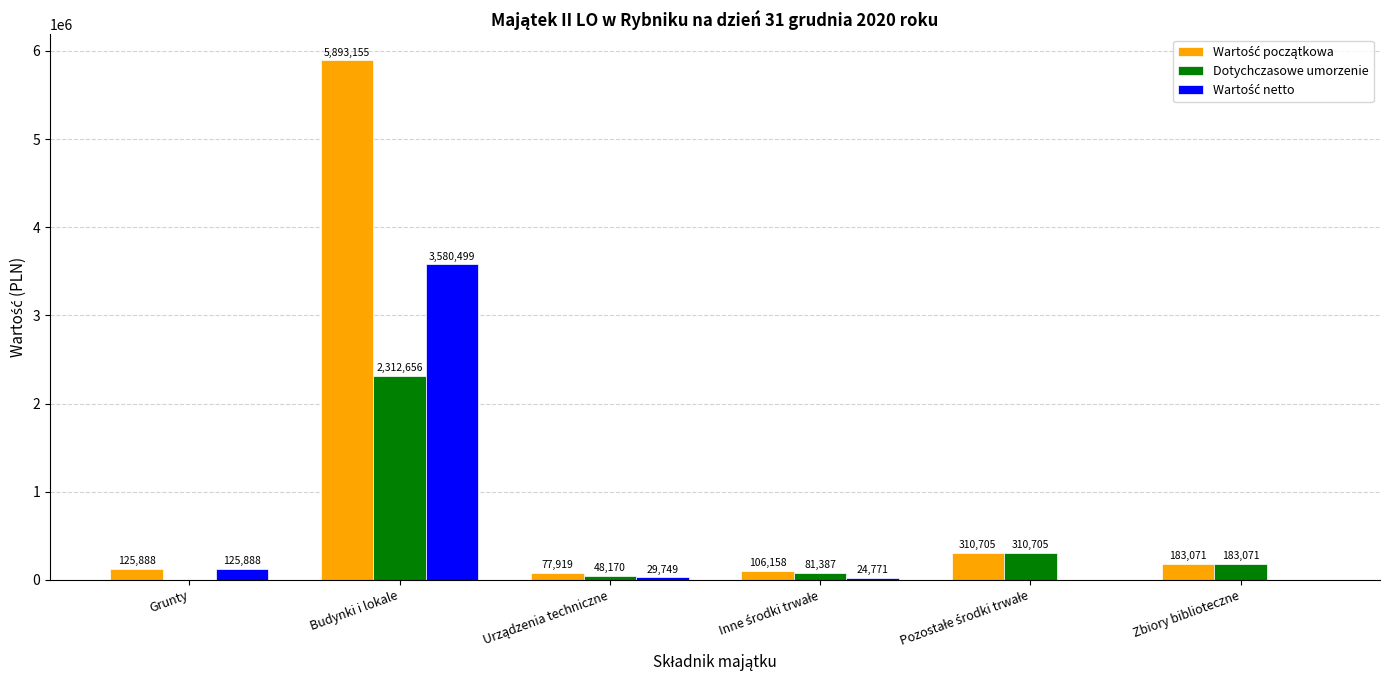

At which category is the sum across all series the highest?

Budynki i lokale